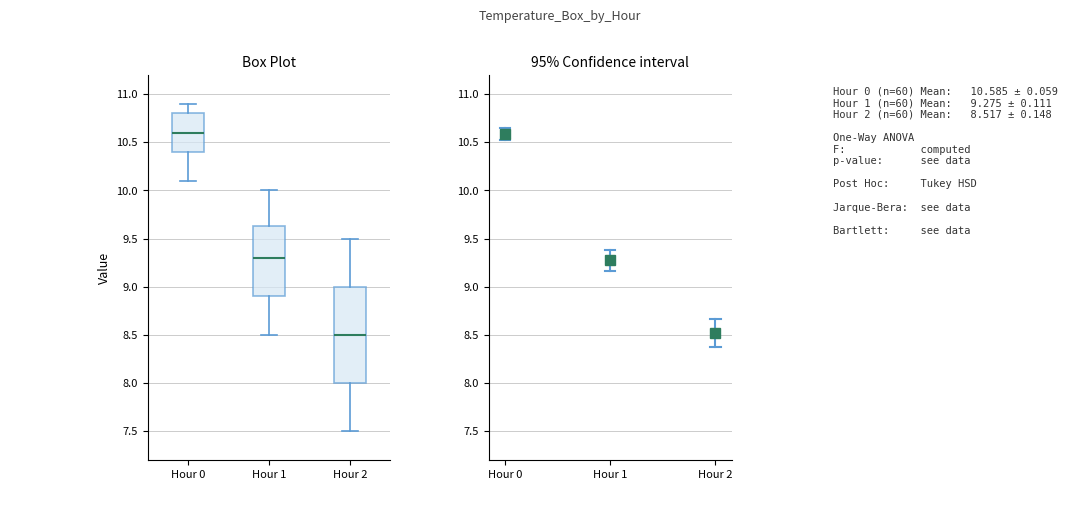

Which box's median line is the highest?

Hour 0